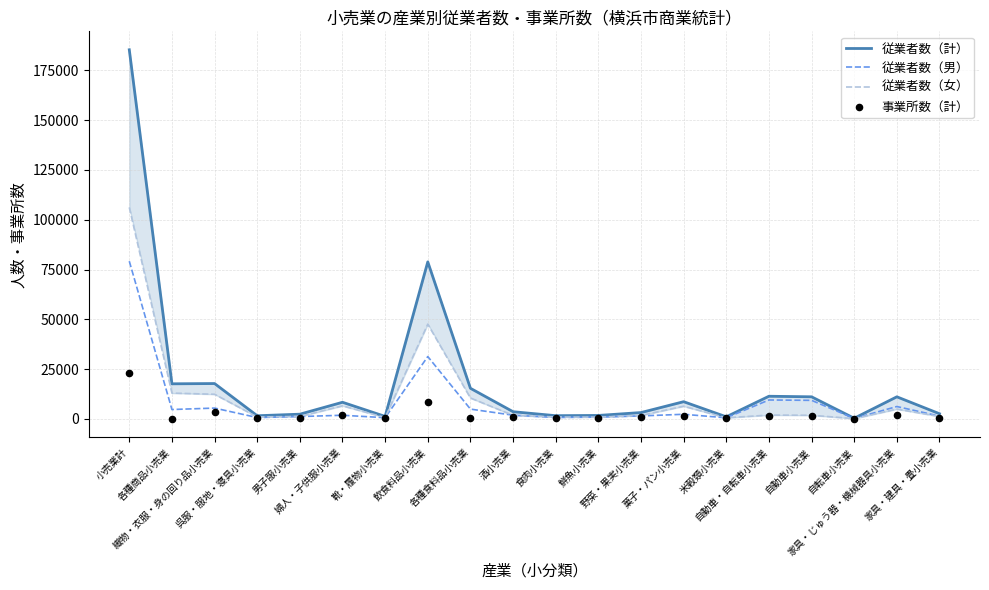

At which category is the sum across all series the highest?

小売業計